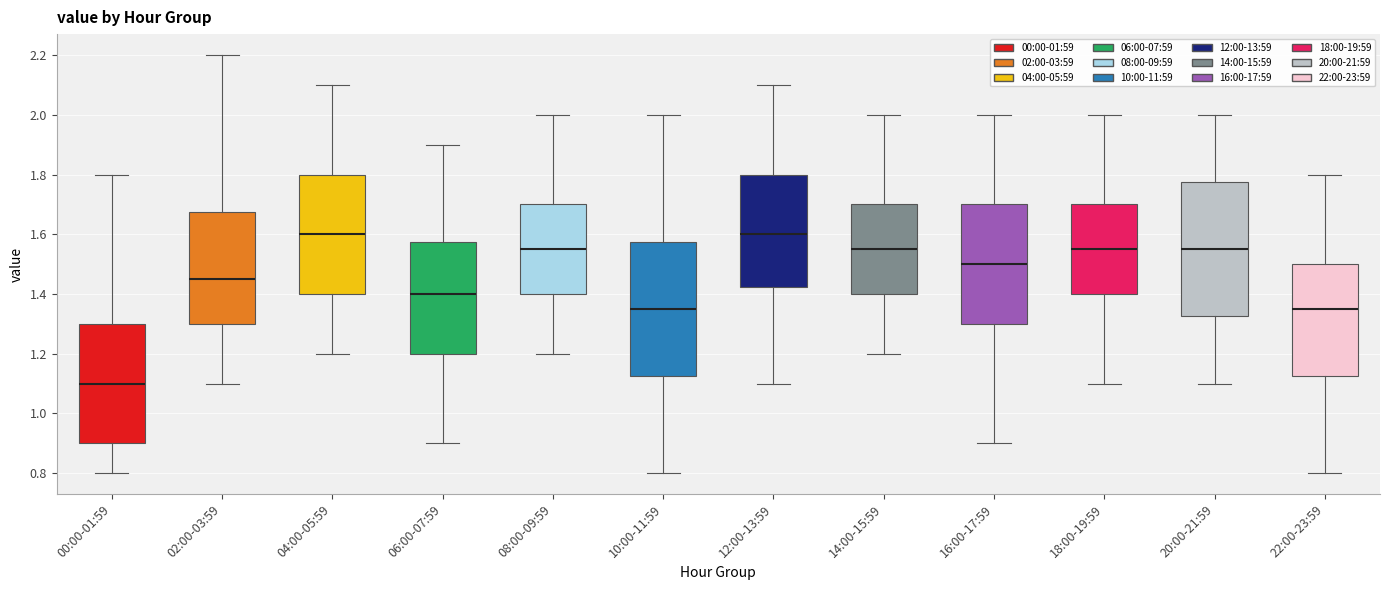

Reading left to right, transcribe this box plot: for each box, give where its median line is, the range the box spans, and where its two whiskers end, as read against the y-axis. The values are not printed on the chart, so give them approximately, as read against the axis.

00:00-01:59: median 1.10, box 0.90 to 1.30, whiskers 0.80 to 1.80
02:00-03:59: median 1.46, box 1.30 to 1.68, whiskers 1.10 to 2.20
04:00-05:59: median 1.60, box 1.40 to 1.80, whiskers 1.20 to 2.10
06:00-07:59: median 1.40, box 1.20 to 1.58, whiskers 0.90 to 1.90
08:00-09:59: median 1.56, box 1.40 to 1.70, whiskers 1.20 to 2.00
10:00-11:59: median 1.36, box 1.12 to 1.58, whiskers 0.80 to 2.00
12:00-13:59: median 1.60, box 1.42 to 1.80, whiskers 1.10 to 2.10
14:00-15:59: median 1.56, box 1.40 to 1.70, whiskers 1.20 to 2.00
16:00-17:59: median 1.50, box 1.30 to 1.70, whiskers 0.90 to 2.00
18:00-19:59: median 1.56, box 1.40 to 1.70, whiskers 1.10 to 2.00
20:00-21:59: median 1.56, box 1.32 to 1.78, whiskers 1.10 to 2.00
22:00-23:59: median 1.36, box 1.12 to 1.50, whiskers 0.80 to 1.80